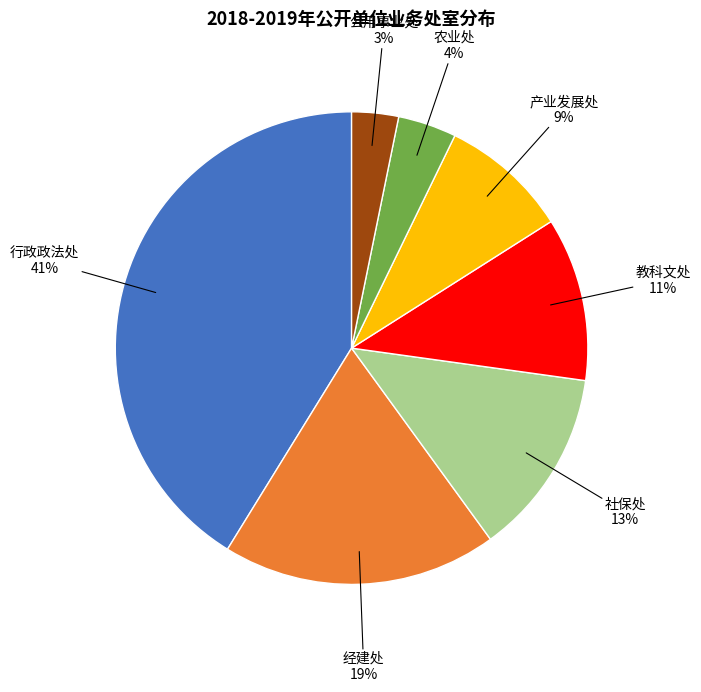

To the nearest percent, what is the difference between the largest and smallest slice percentages?

38%